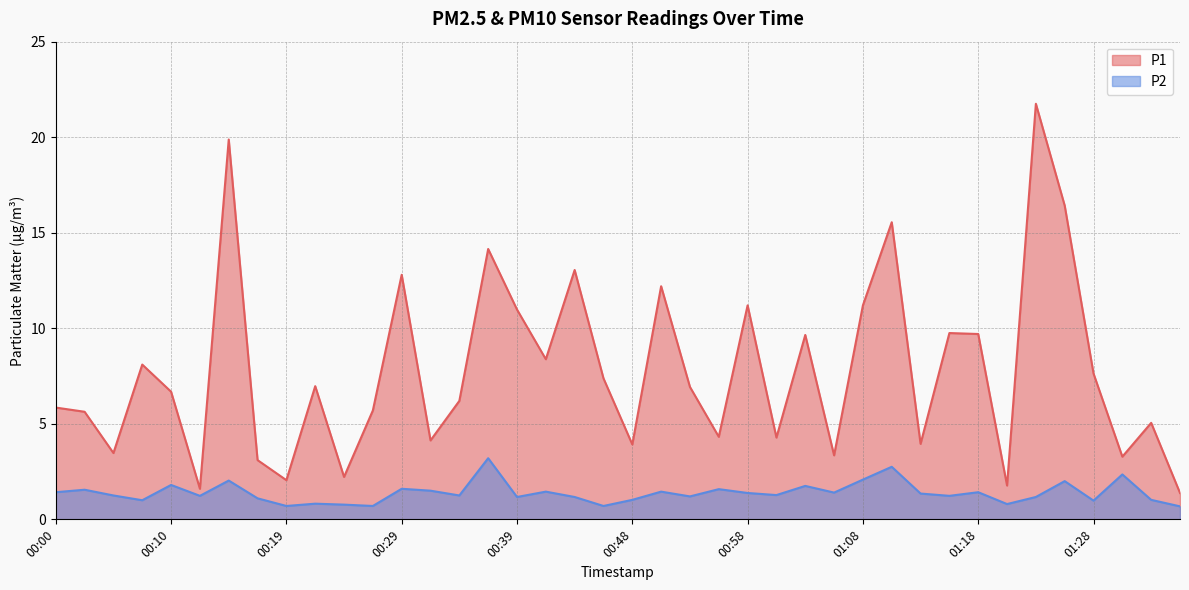

True or false: P2 and P1 cross at least once.

False